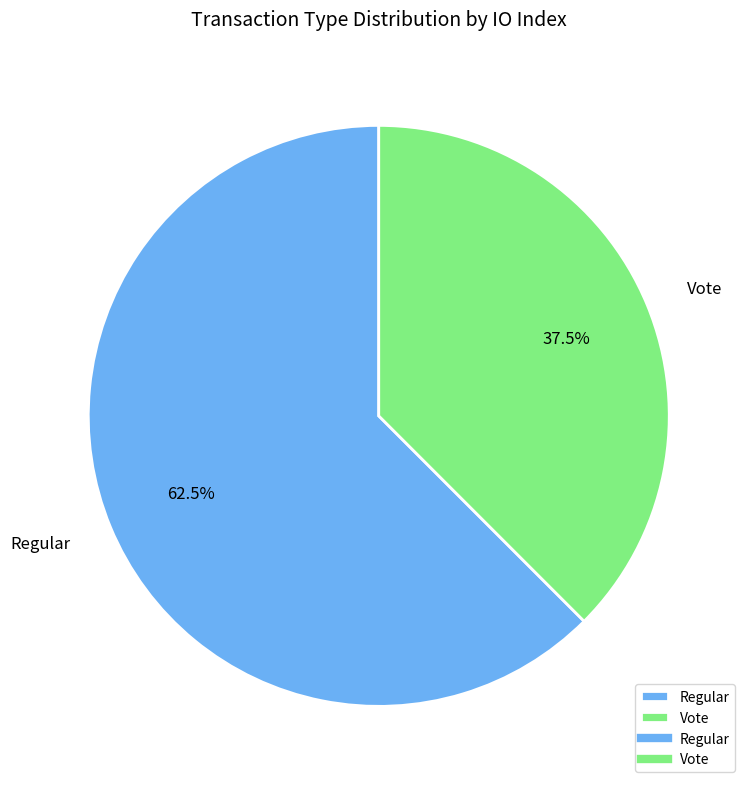

Combined, do Regular and Vote account for over 50%?

Yes